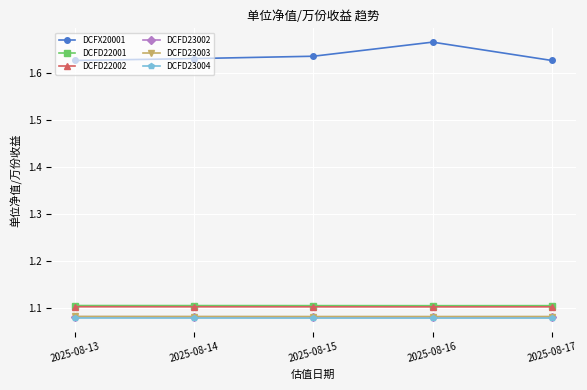

Which series has the largest total across all categories?

DCFX20001